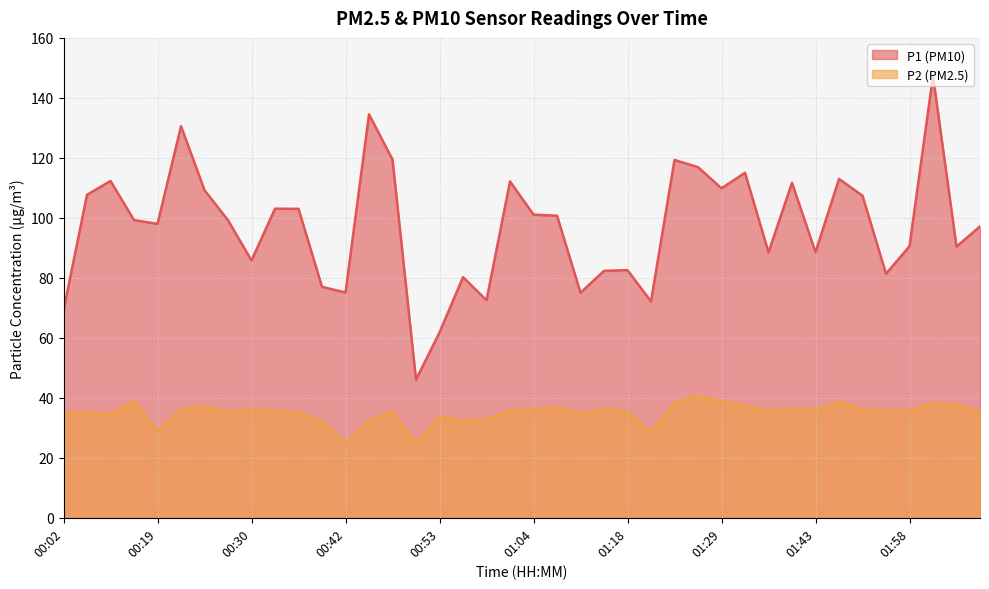

Which category has the lowest value across all series?

00:42